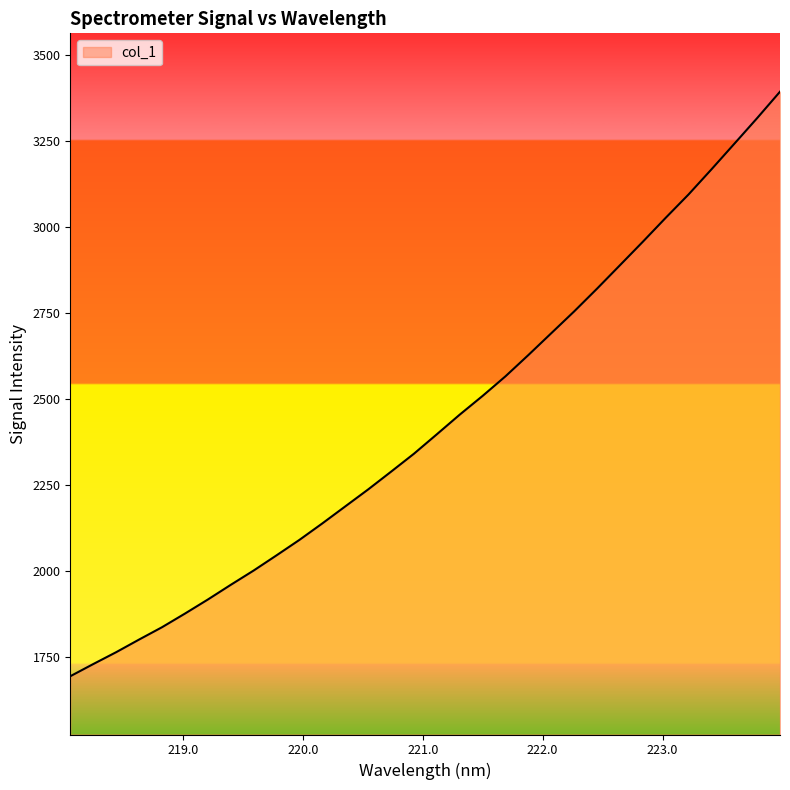

What is the difference between the second highest and second lowest values?

1587.2